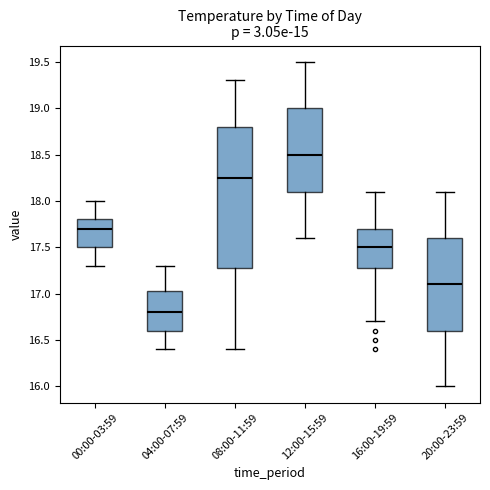

Reading left to right, transcribe this box plot: for each box, give where its median line is, the range the box spans, and where its two whiskers end, as read against the y-axis. The values are not printed on the chart, so give them approximately, as read against the axis.

00:00-03:59: median 17.70, box 17.50 to 17.80, whiskers 17.30 to 18.00
04:00-07:59: median 16.80, box 16.60 to 17.05, whiskers 16.40 to 17.30
08:00-11:59: median 18.25, box 17.30 to 18.80, whiskers 16.40 to 19.30
12:00-15:59: median 18.50, box 18.10 to 19.00, whiskers 17.60 to 19.50
16:00-19:59: median 17.50, box 17.30 to 17.70, whiskers 16.70 to 18.10
20:00-23:59: median 17.10, box 16.60 to 17.60, whiskers 16.00 to 18.10